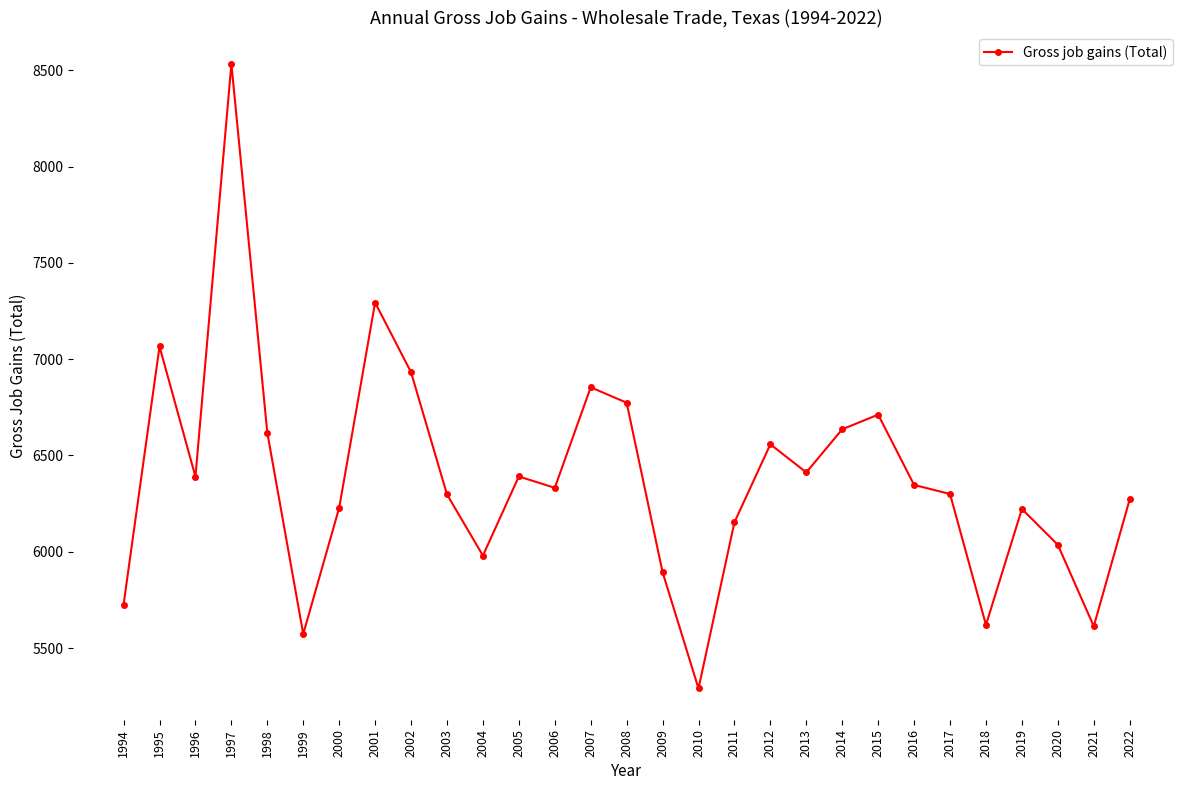

At which category does the chart reach its minimum across all series?

2010